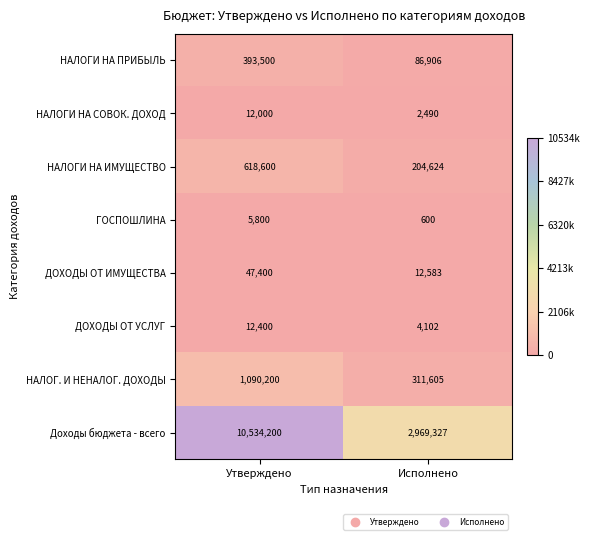

What is the spread (max minus min) of values at Утверждено?

10528400